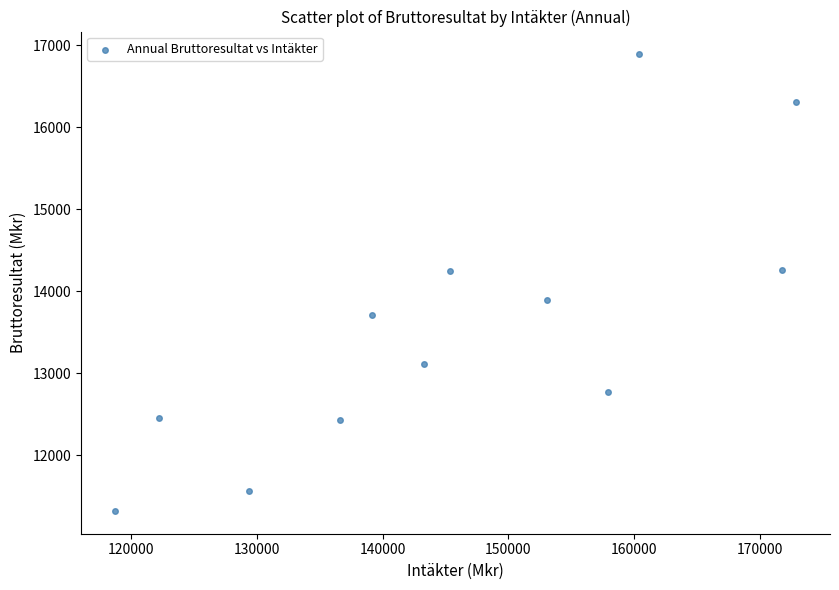

What is the range of Y values (max minus min)?

5563.1